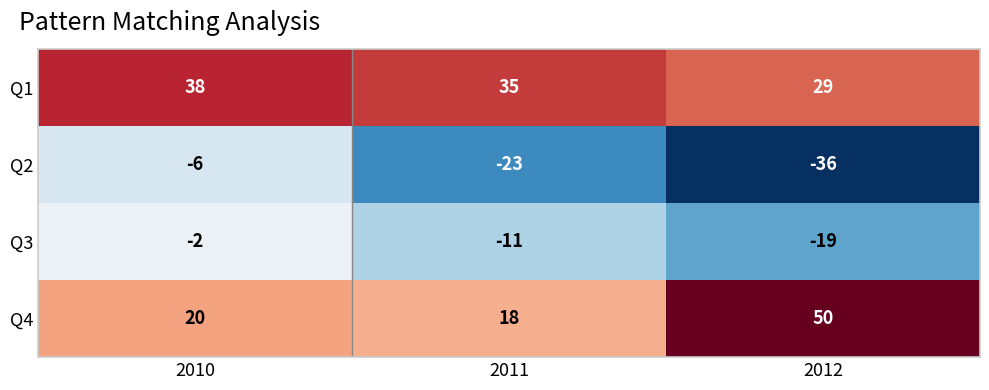

What is the total value across all series at 2010?

50